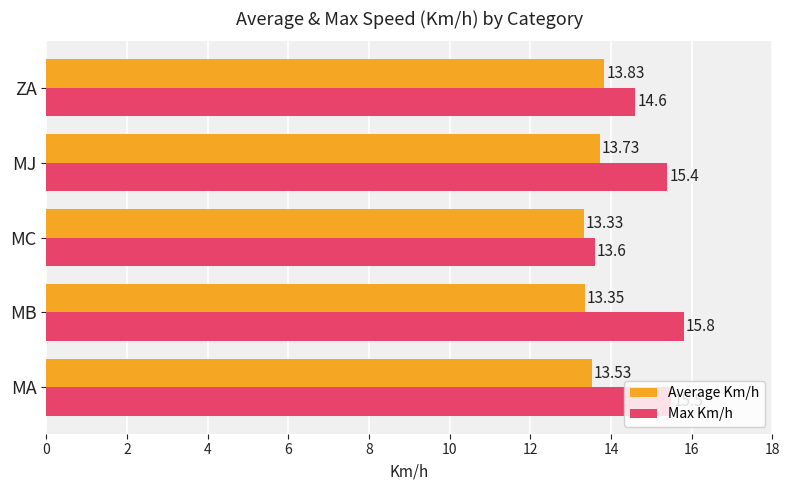

What is the difference between the maximum and minimum values in the Average Km/h series?

0.5